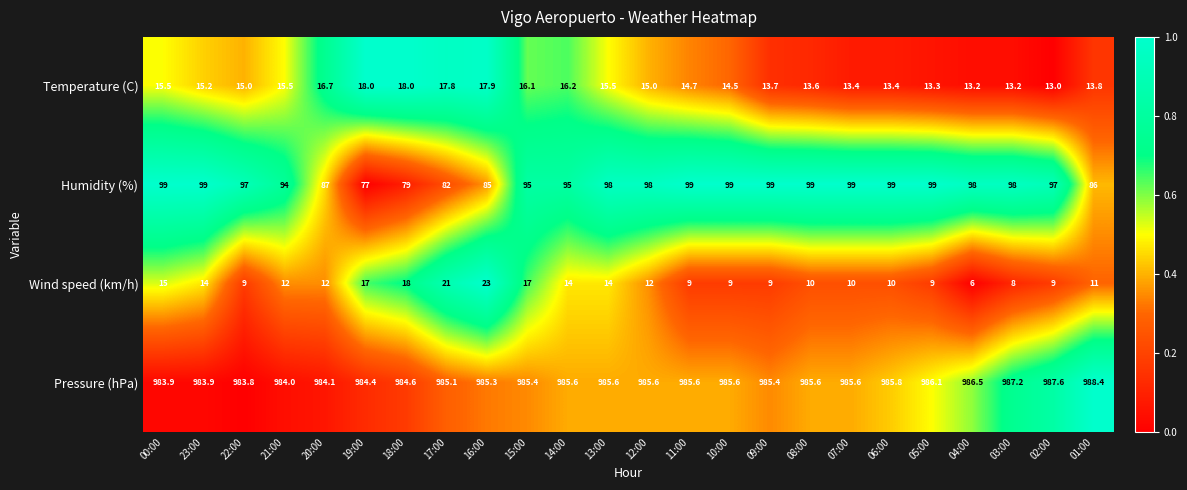

Which series has the widest spread of values?

Humidity (%)